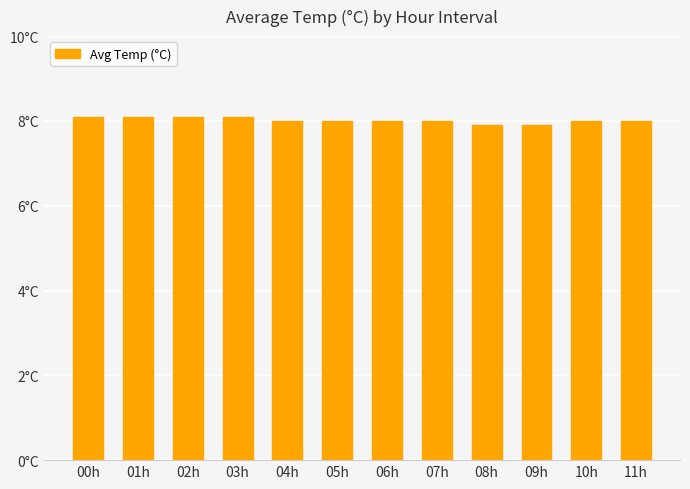

What position from the right is 07h?

5